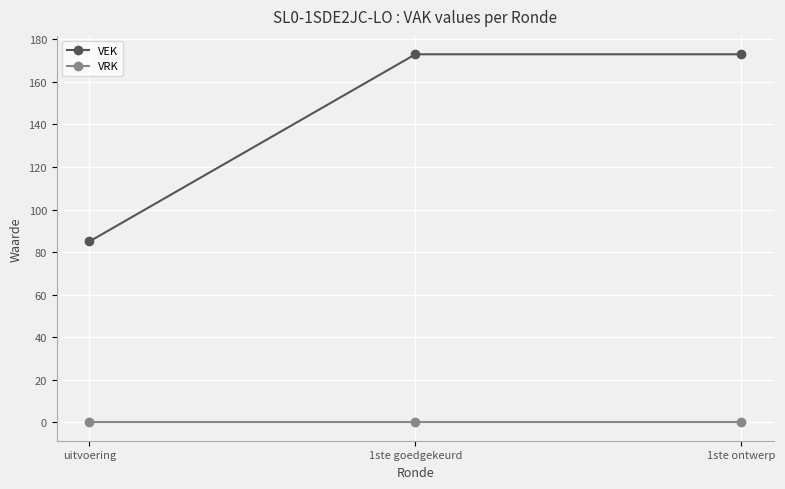

Is it true that VEK equals 80 at 1ste goedgekeurd?

False